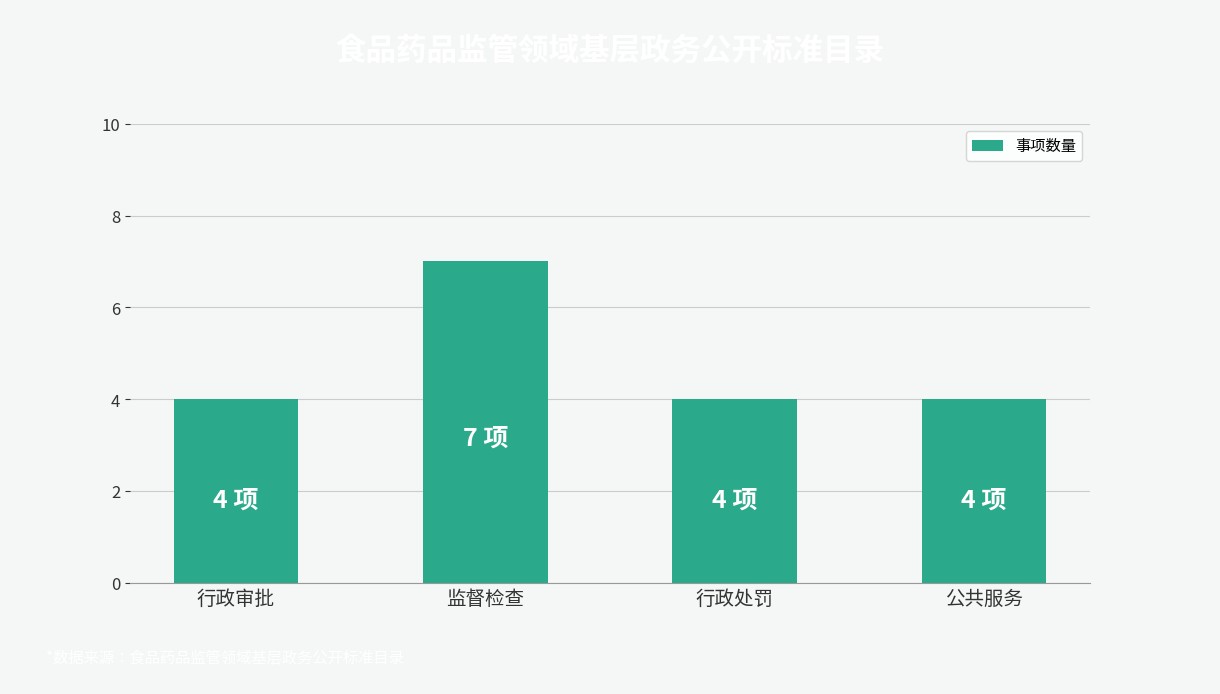

What is the minimum value shown in the chart?

4